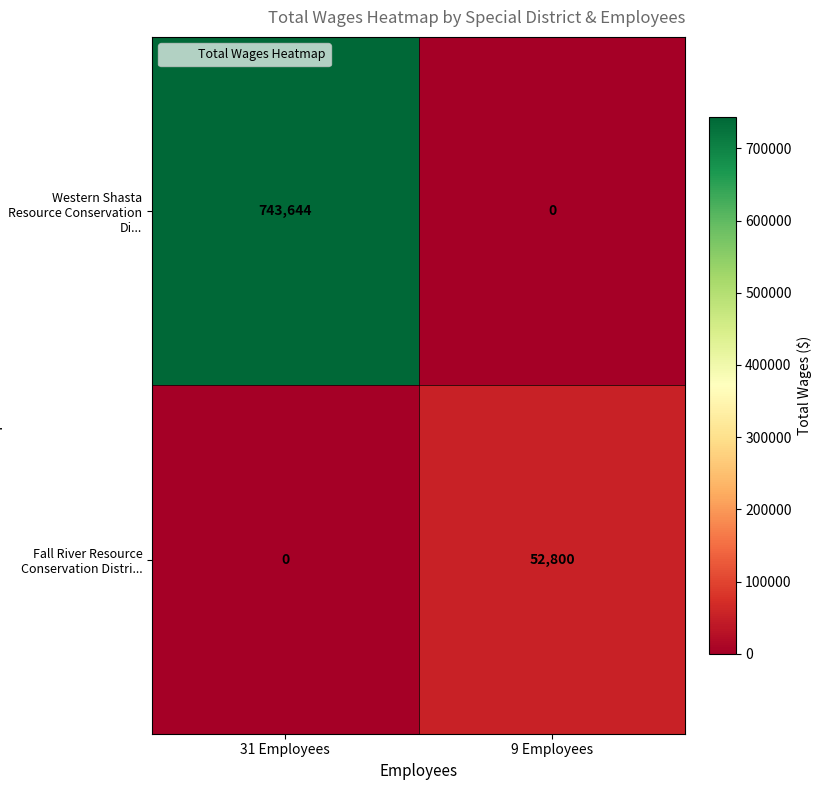

Is it true that Western Shasta Resource Conservation Di... equals 416659 at 9 Employees?

False